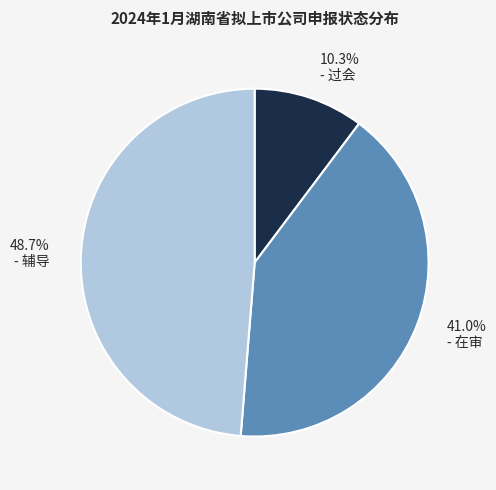

Is there a majority slice in this chart?

No